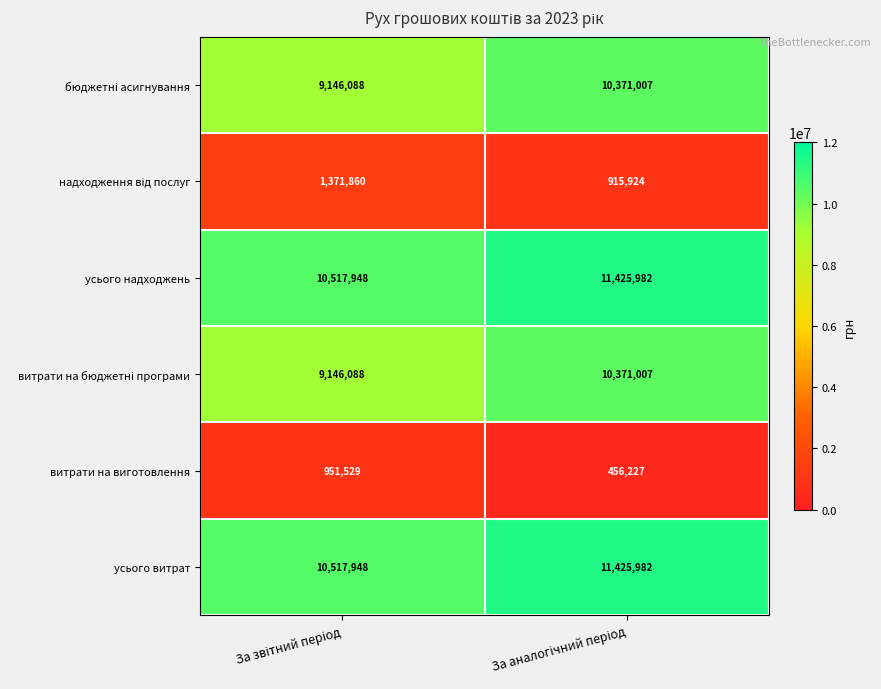

What is the lowest value of the усього витрат series?

10517948